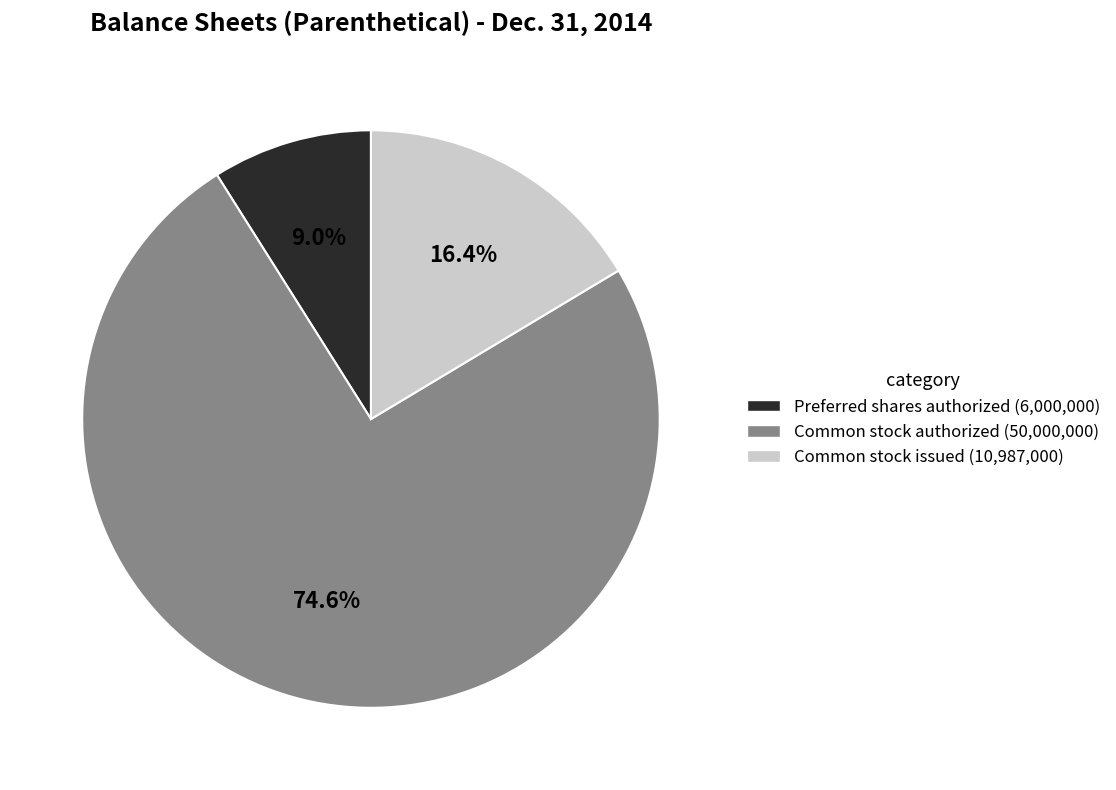

Which slice represents more than half of the pie?

Common stock authorized (50,000,000)